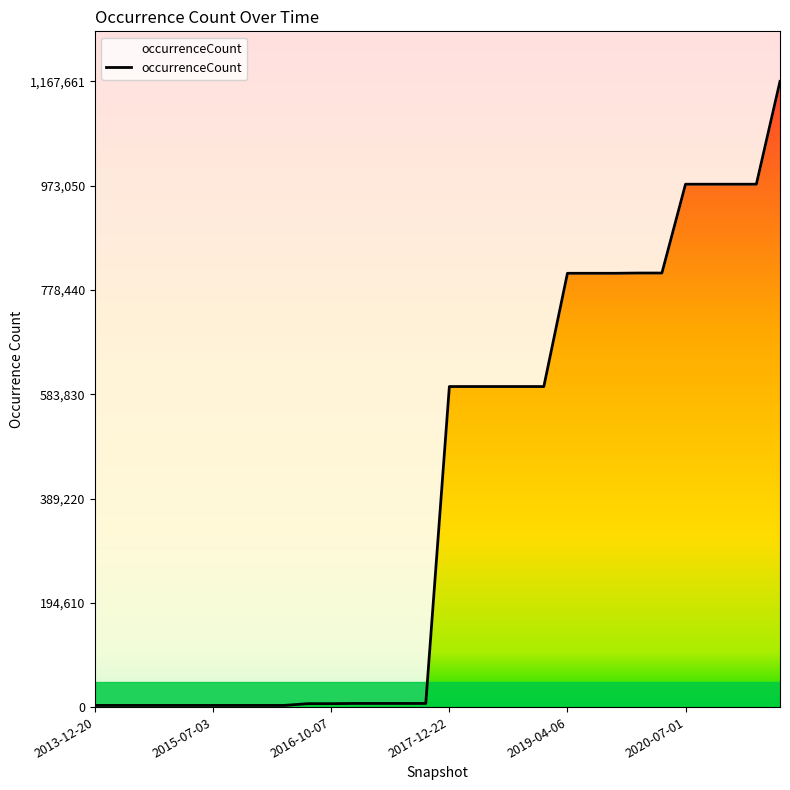

Which label corresponds to the smallest value in the chart?

2013-12-20